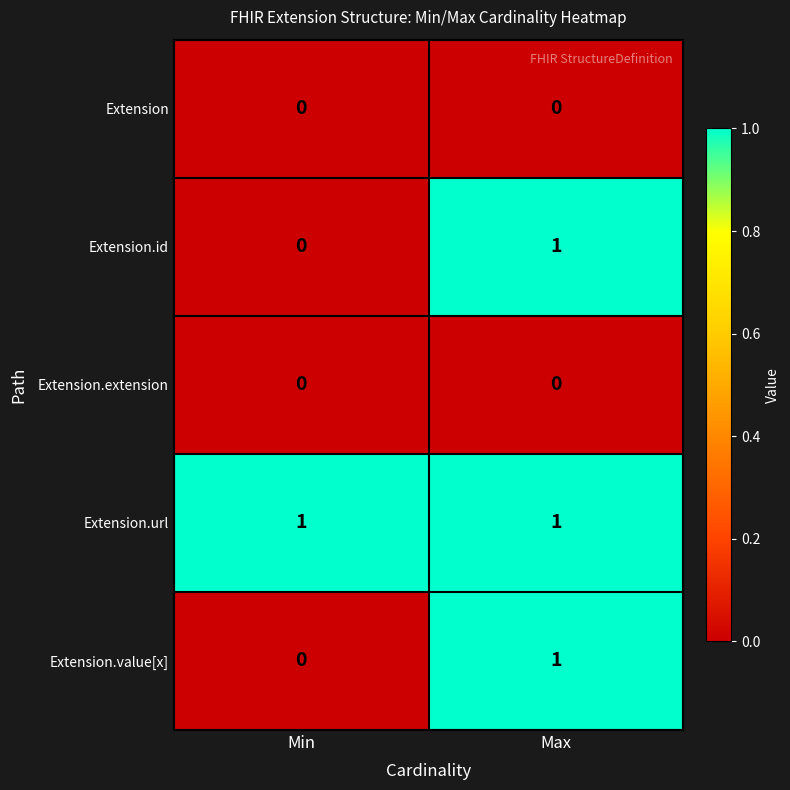

List the labels in order of Extension.id value, smallest first.

Min, Max